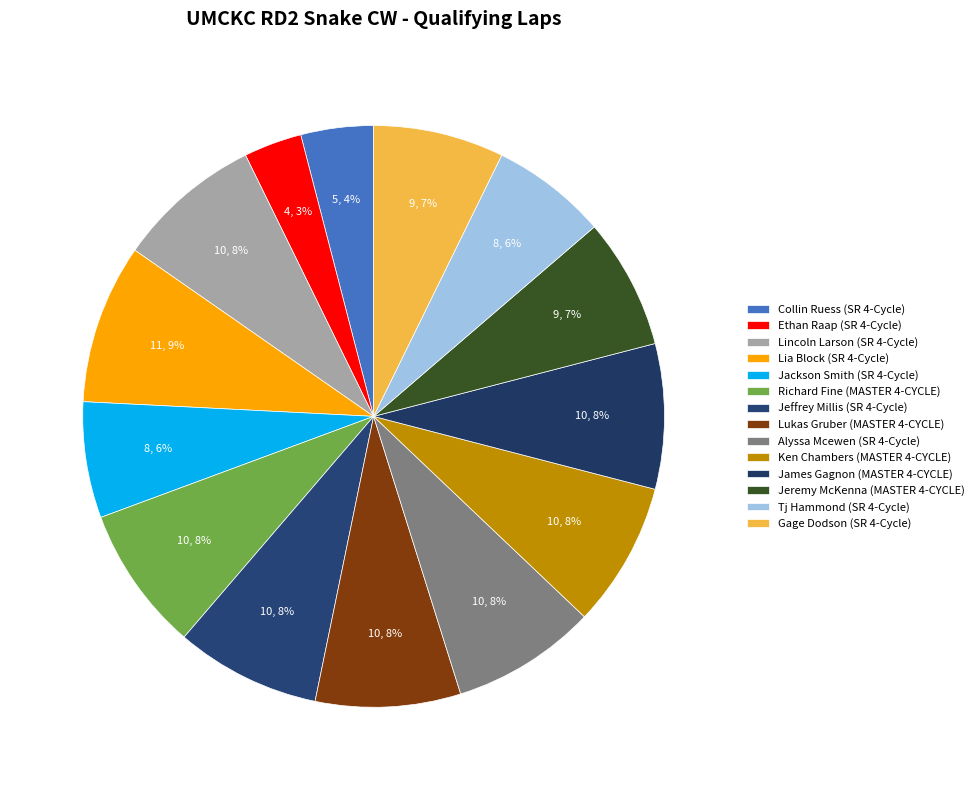

How many segments does this pie chart have?

14